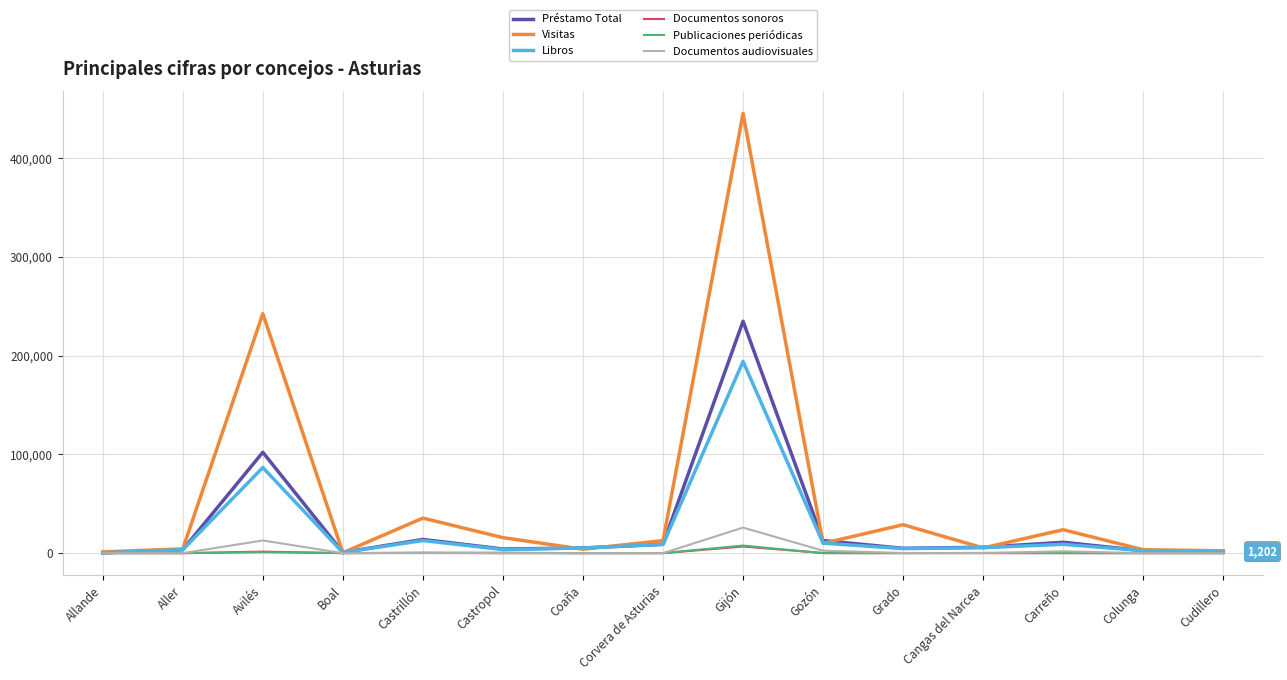

True or false: Documentos audiovisuales has a value of 3 at Coaña.

True